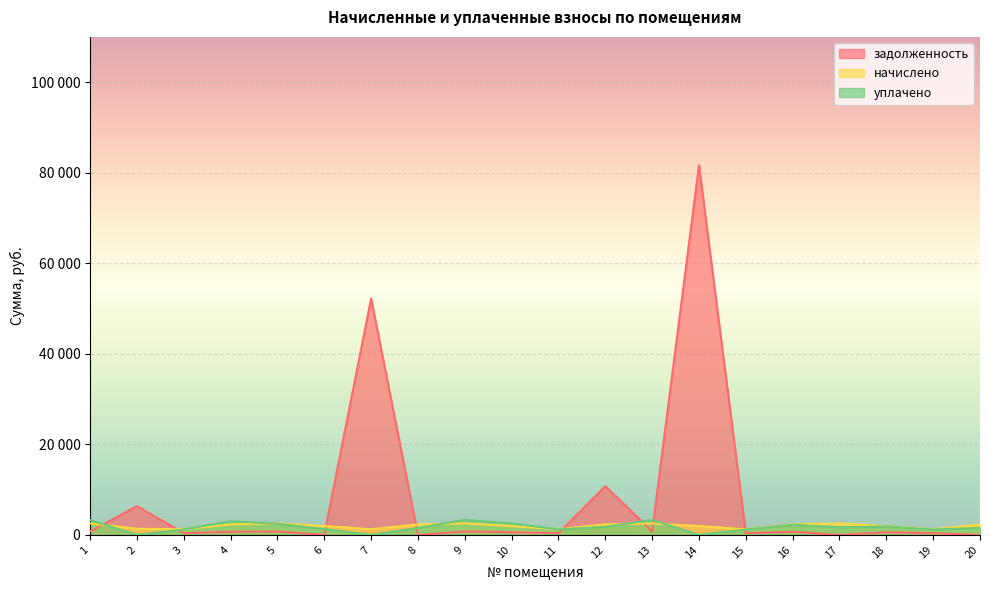

Reading left to right, extract all data points from this chart.

задолженность: 763.1	6364.2	375.5	695.8	763.1	0.0	52227.9	0.0	765.9	587.5	376.4	10769.8	763.1	81663.1	369.9	695.8	0.0	581.0	370.8	0.0
начислено: 2539.2	1352.0	1249.4	2315.5	2539.2	1948.7	1246.3	2309.2	2548.6	1954.9	1252.5	2321.7	2539.2	1948.7	1230.8	2315.5	2511.3	1933.2	1233.9	2299.9
уплачено: 3302.3	0.0	1208.4	3011.3	2455.9	1299.1	0.0	1539.5	3314.4	2542.4	1211.4	1800.0	3302.3	0.0	1190.4	2239.5	1674.2	1869.7	1193.4	1533.3